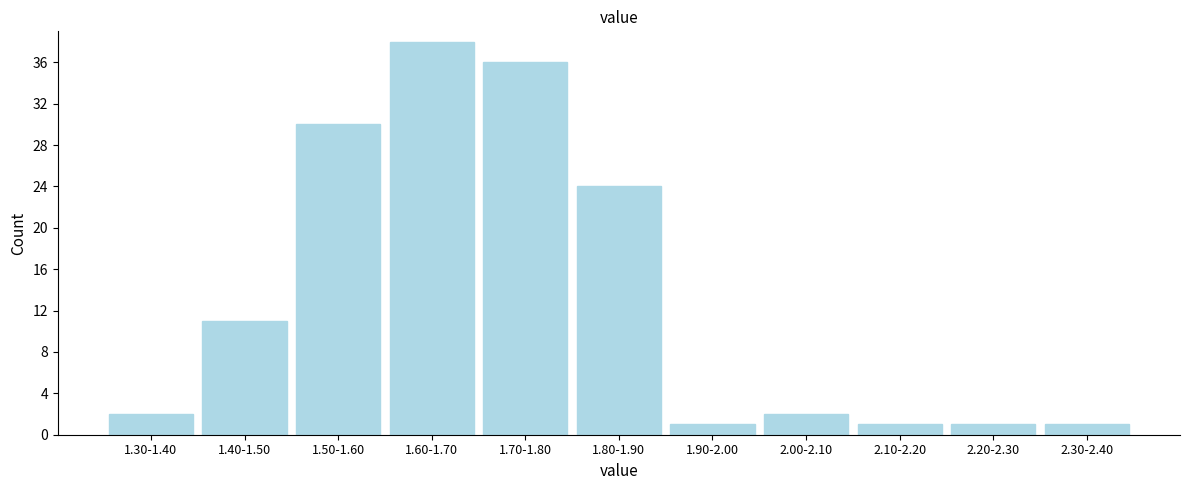

Reading left to right, extract all data points from this chart.

1.30-1.40=2	1.40-1.50=11	1.50-1.60=30	1.60-1.70=38	1.70-1.80=36	1.80-1.90=24	1.90-2.00=1	2.00-2.10=2	2.10-2.20=1	2.20-2.30=1	2.30-2.40=1